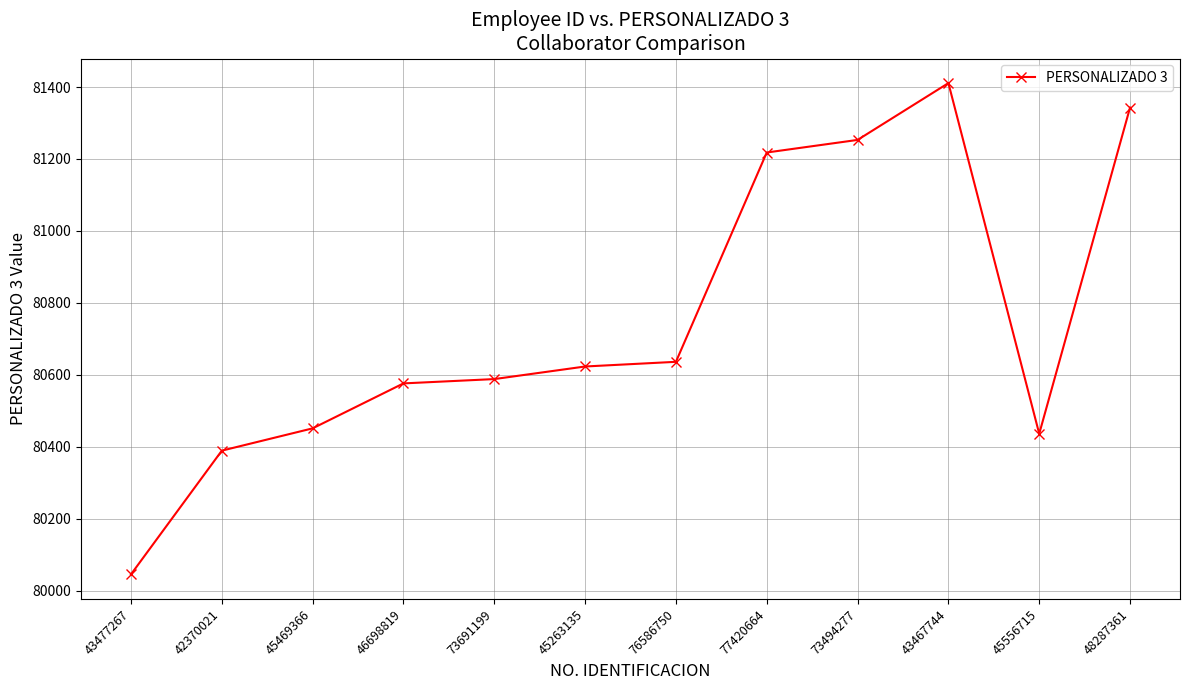

Read the value at 45556715.

80436